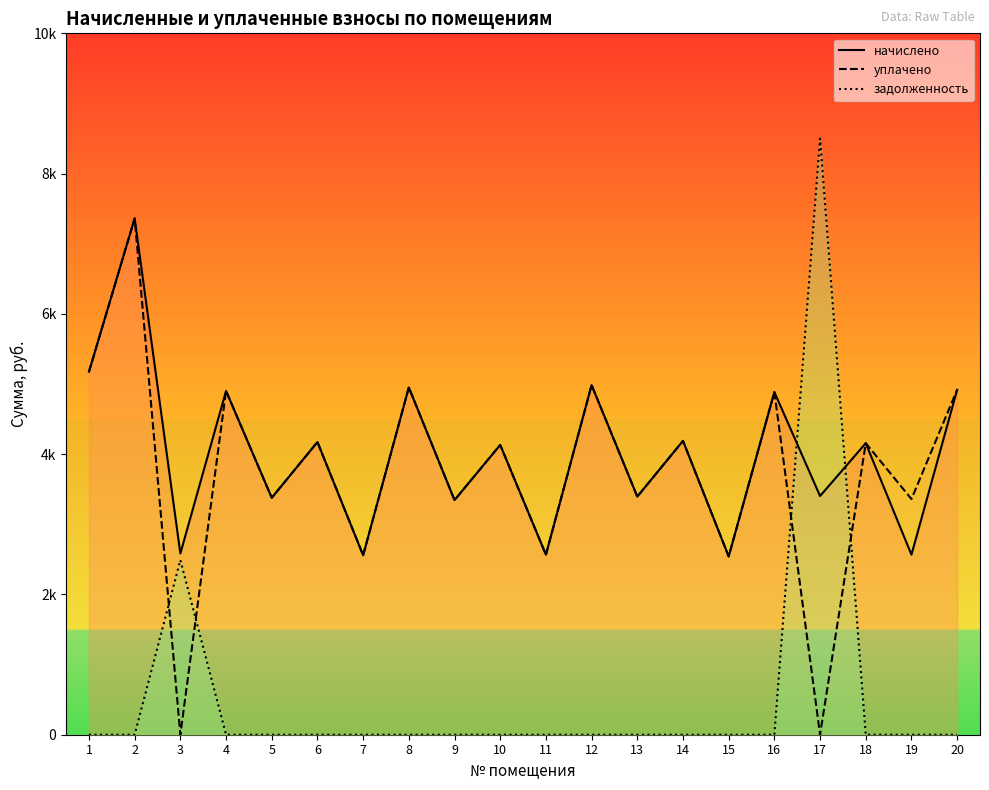

The value of задолженность at 17 is 1923.1. True or false?

False